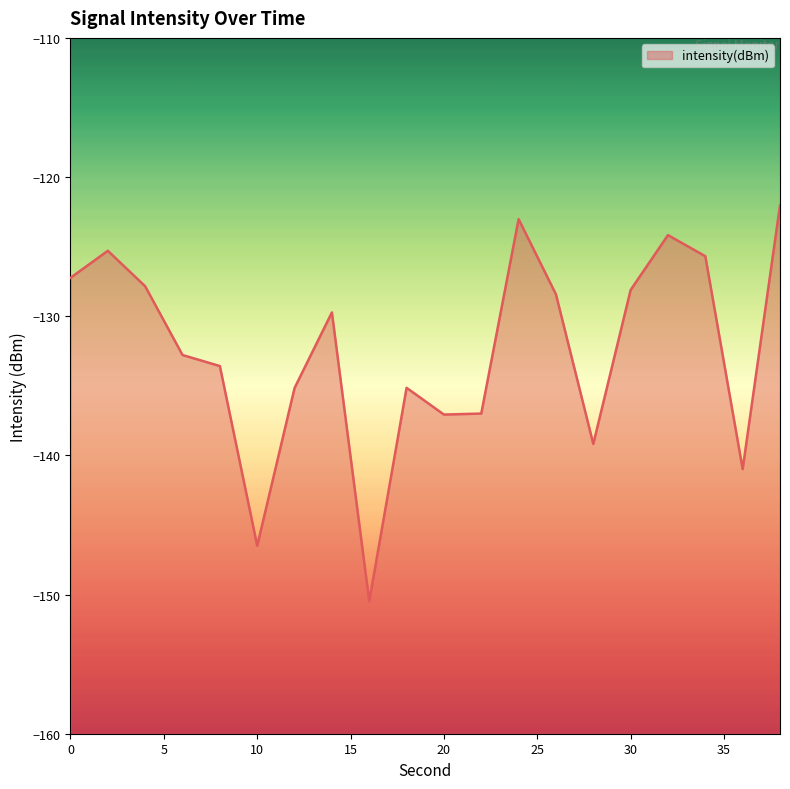

What is the value of the 13th point from the left?

-123.0